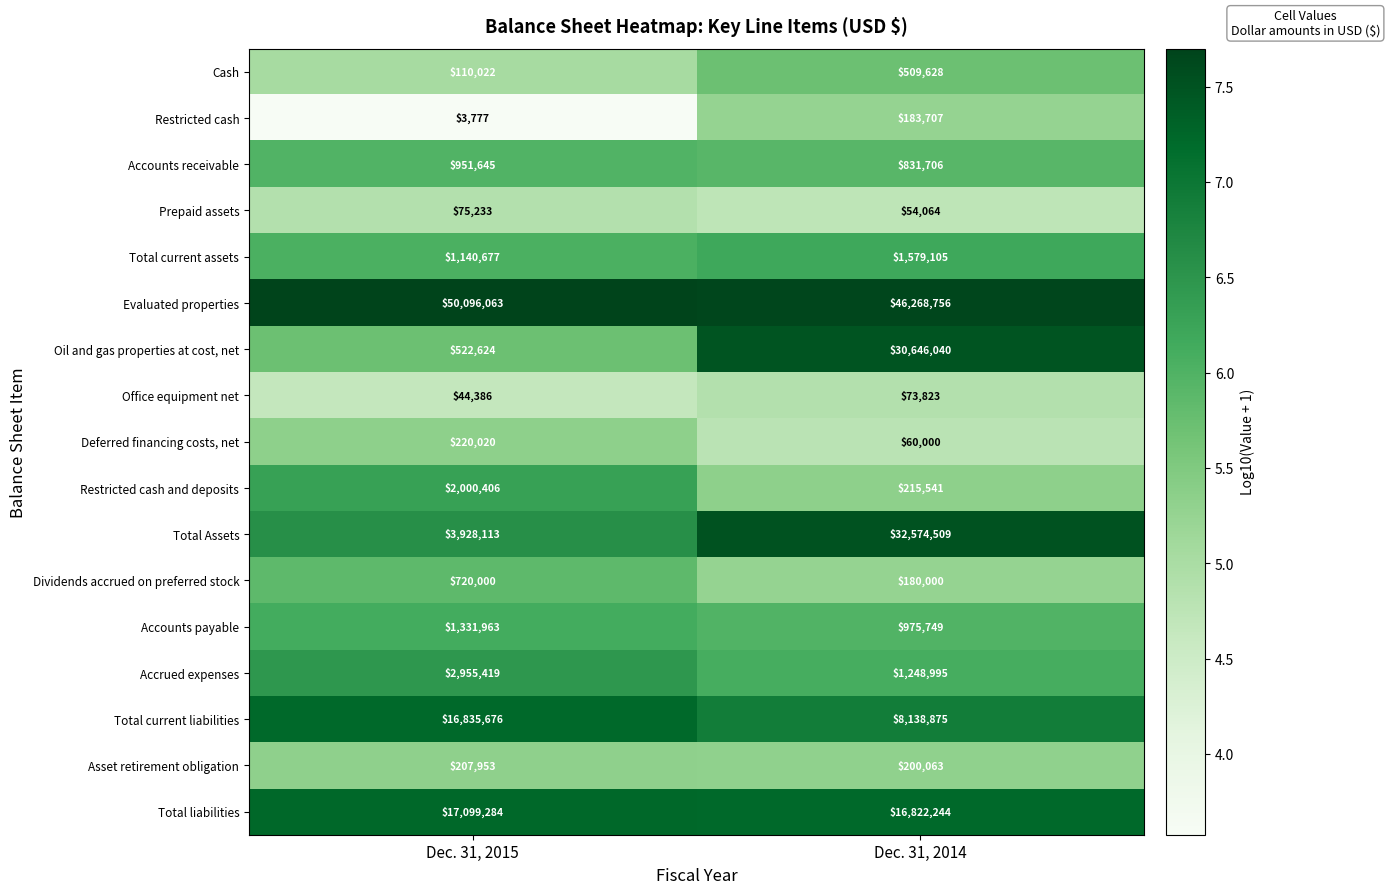

Read the Accrued expenses value at Dec. 31, 2014.

1248995